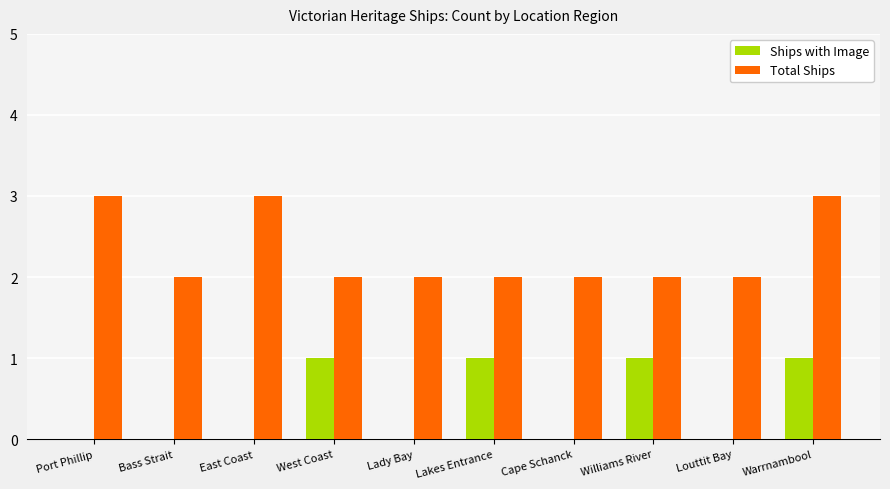

What is the sum of all Total Ships values?

23